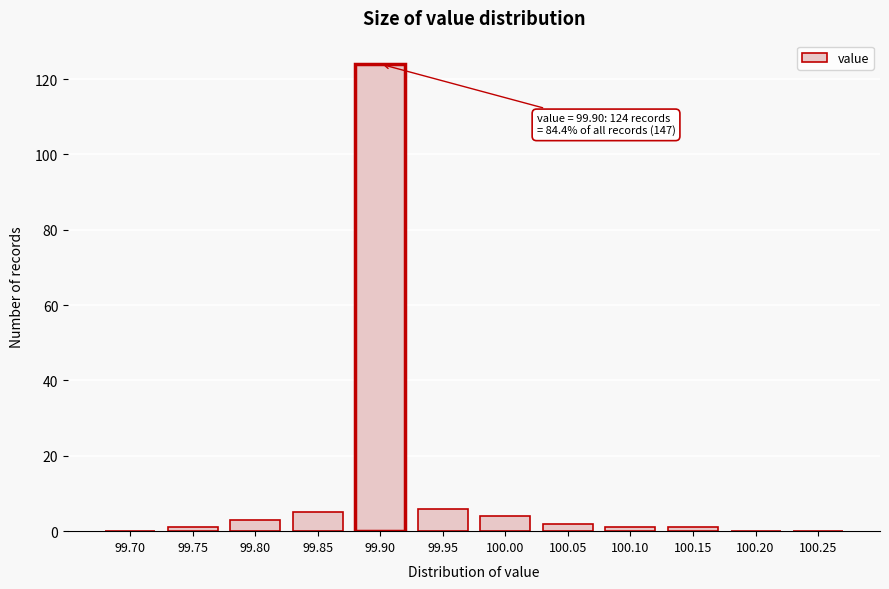

Reading left to right, list all the values displayed in this chart.

99.70=0	99.75=1	99.80=3	99.85=5	99.90=124	99.95=6	100.00=4	100.05=2	100.10=1	100.15=1	100.20=0	100.25=0